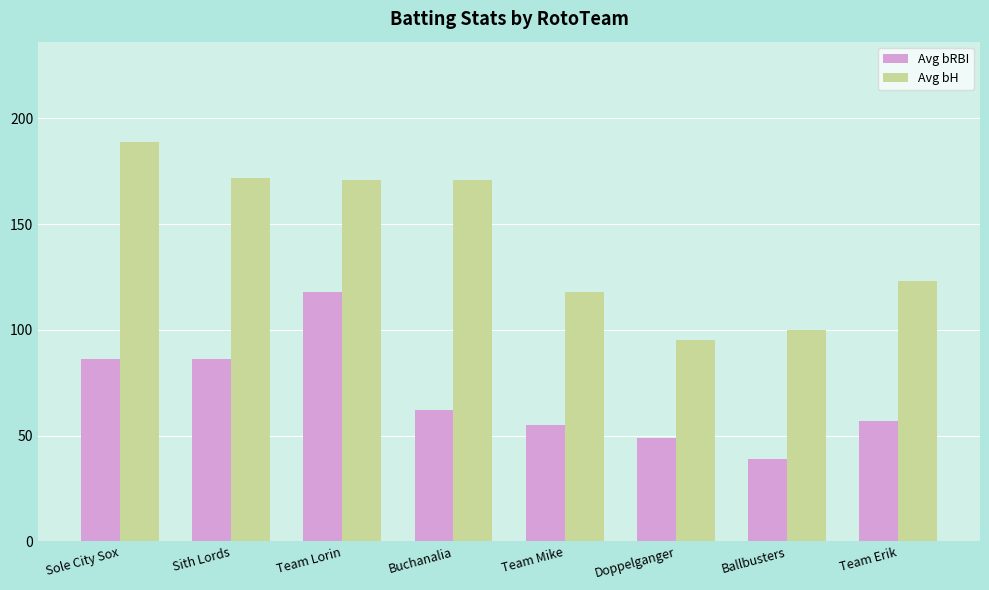

What is the label of the 2nd bar from the left?

Sith Lords